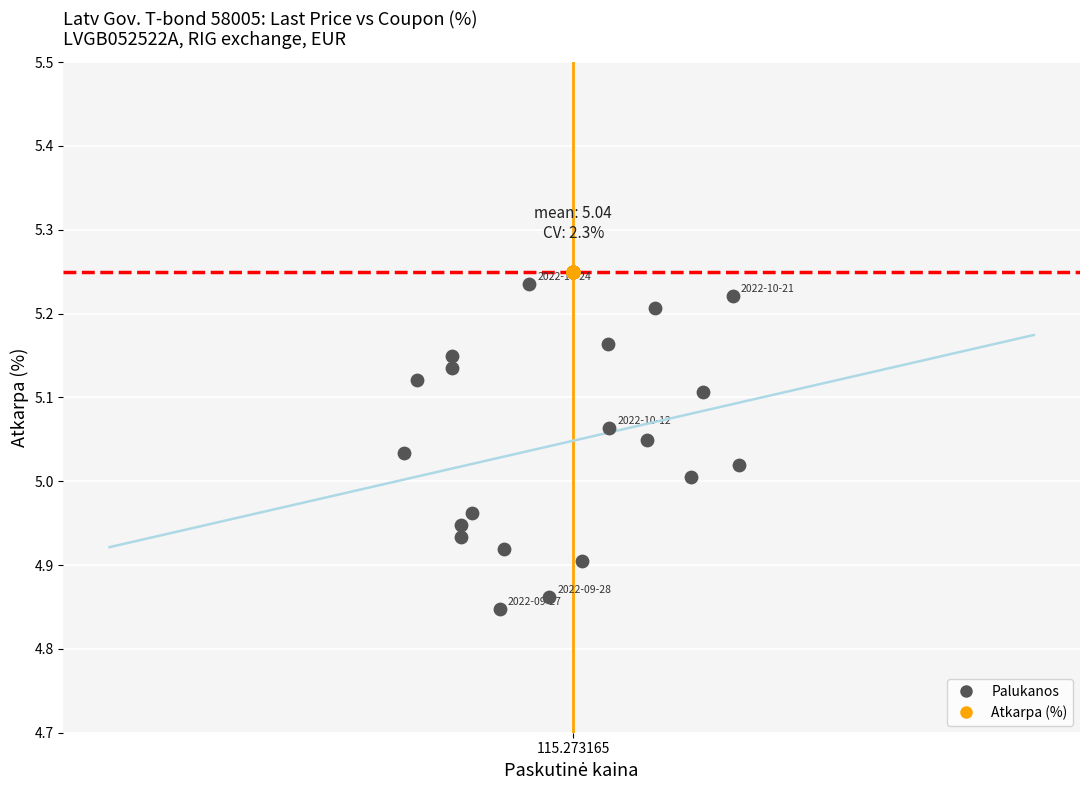

Which series reaches the minimum Y coordinate?

Palukanos